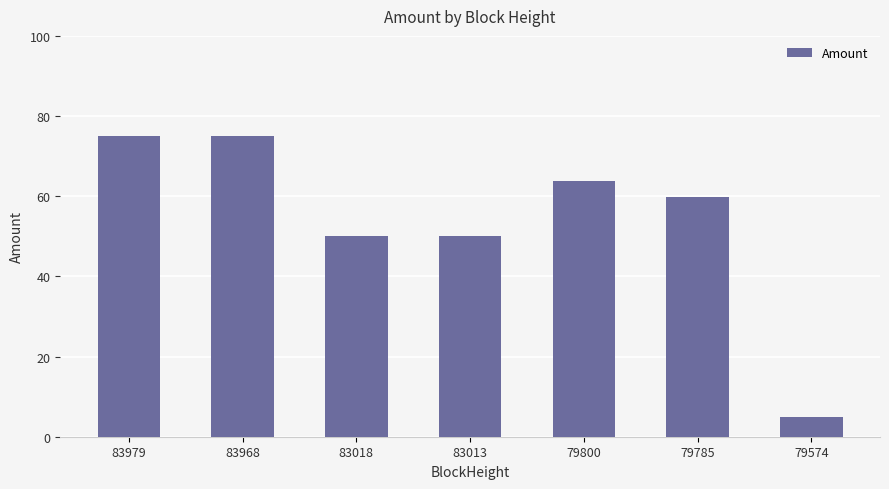

What is the greatest value displayed?

75.0